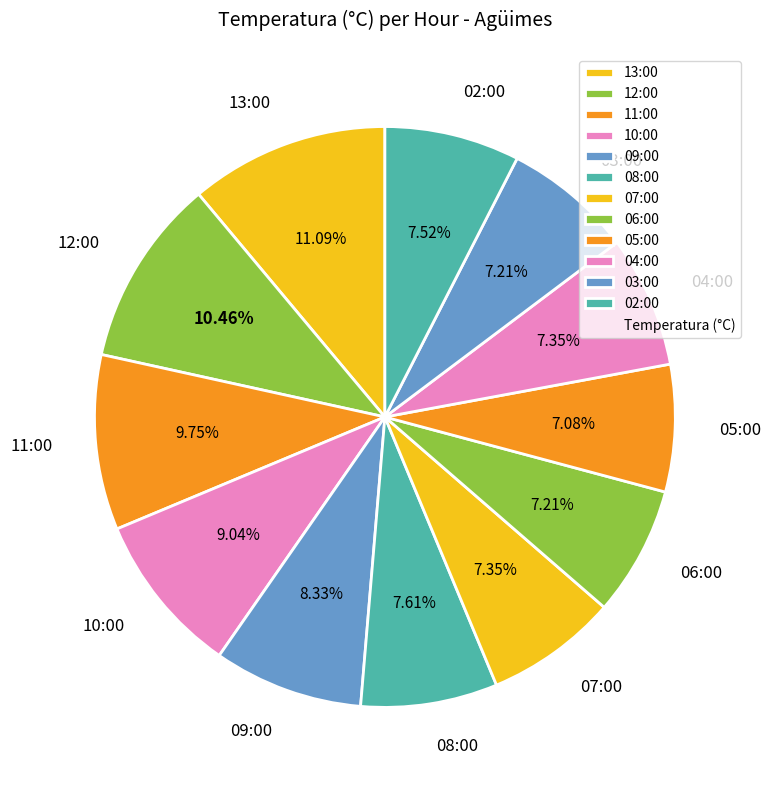

Count the number of slices in the pie.

12